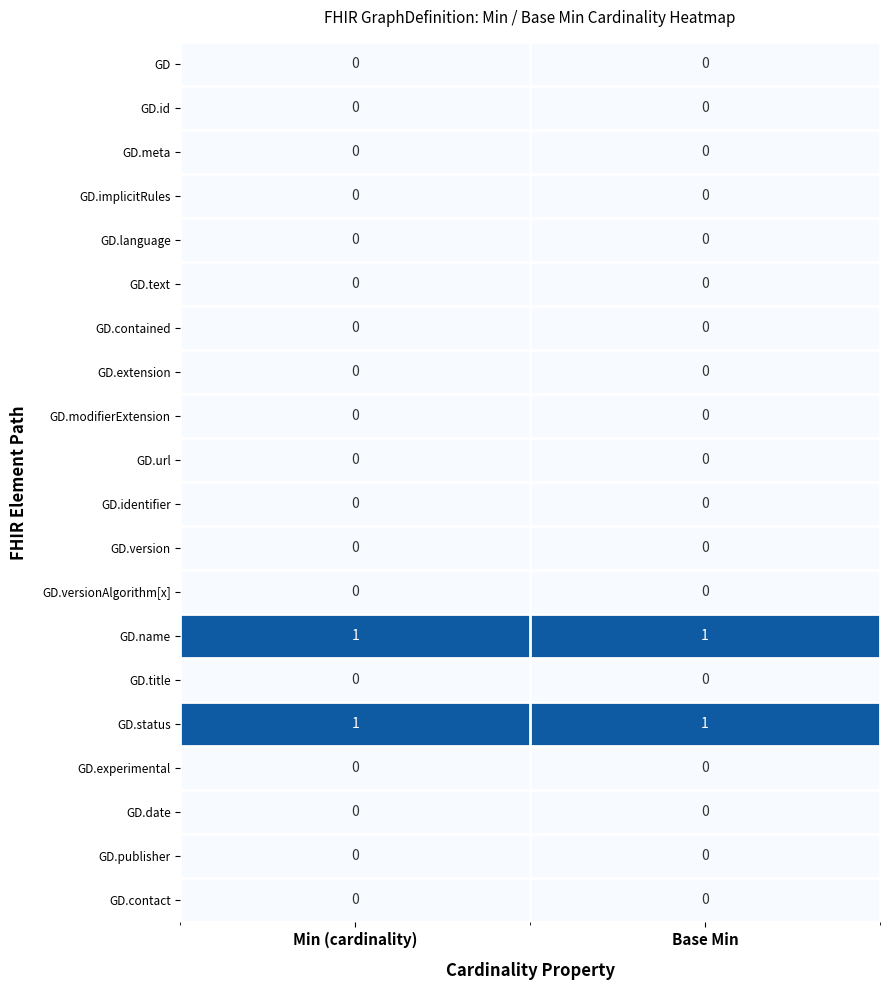

The GD series shows 0 at Min (cardinality). True or false?

True